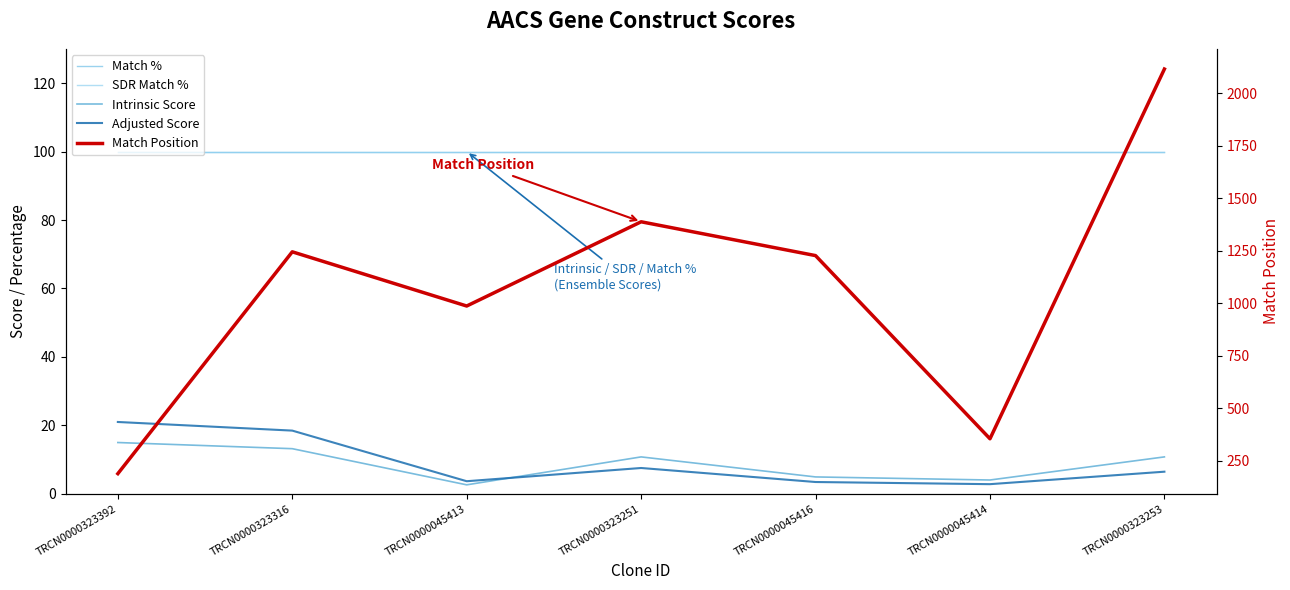

What is the maximum value shown in the chart?

2114.0